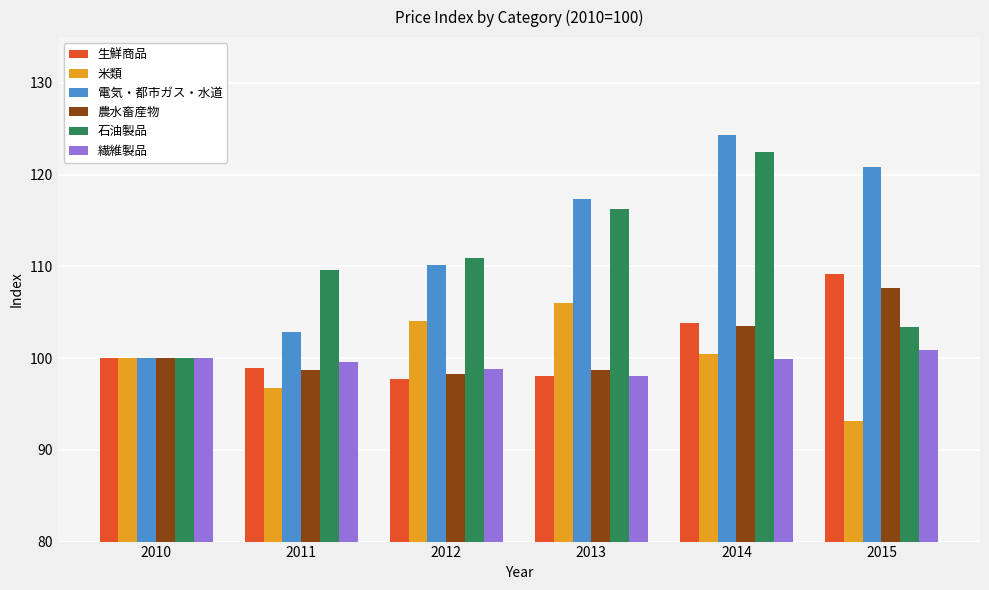

Which category has the highest value in the 電気・都市ガス・水道 series?

2014